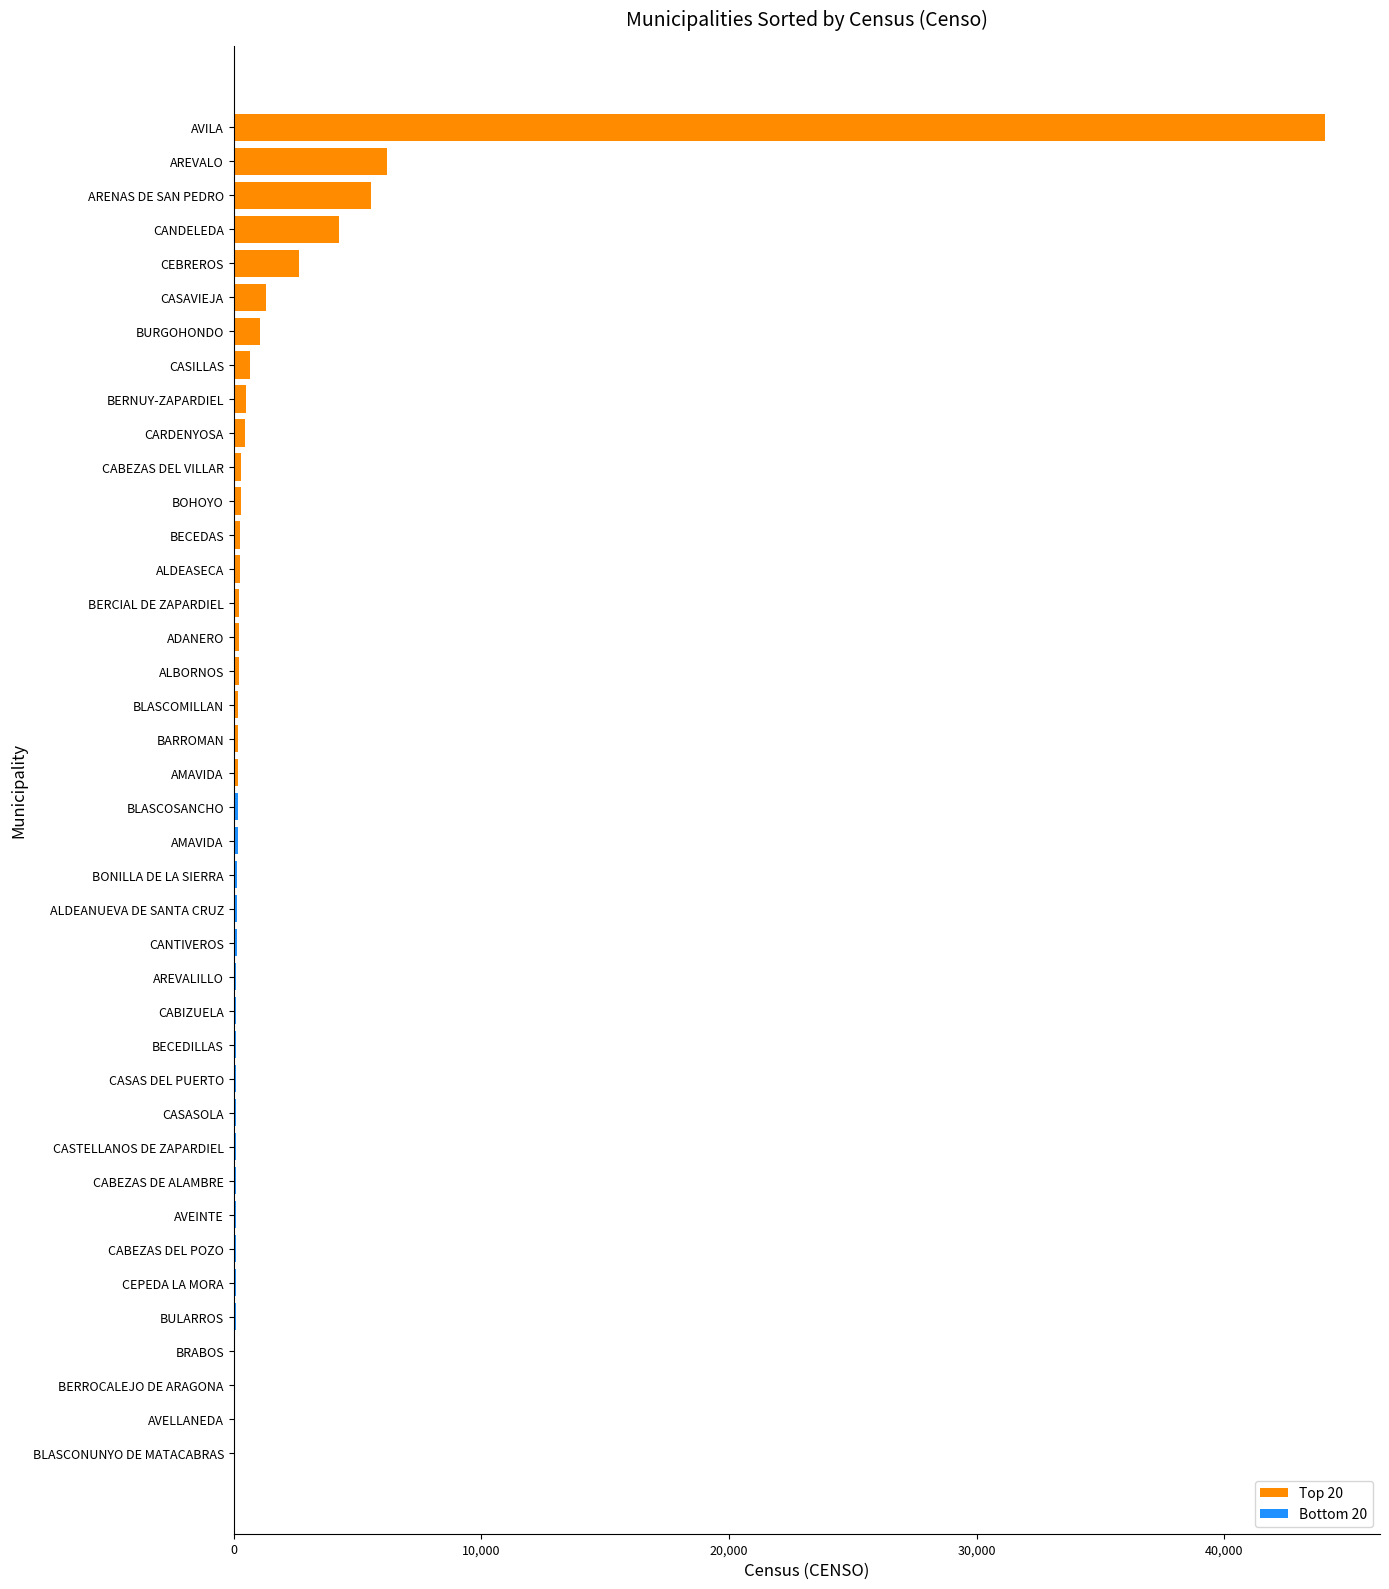

Does the chart contain stacked bars?

No